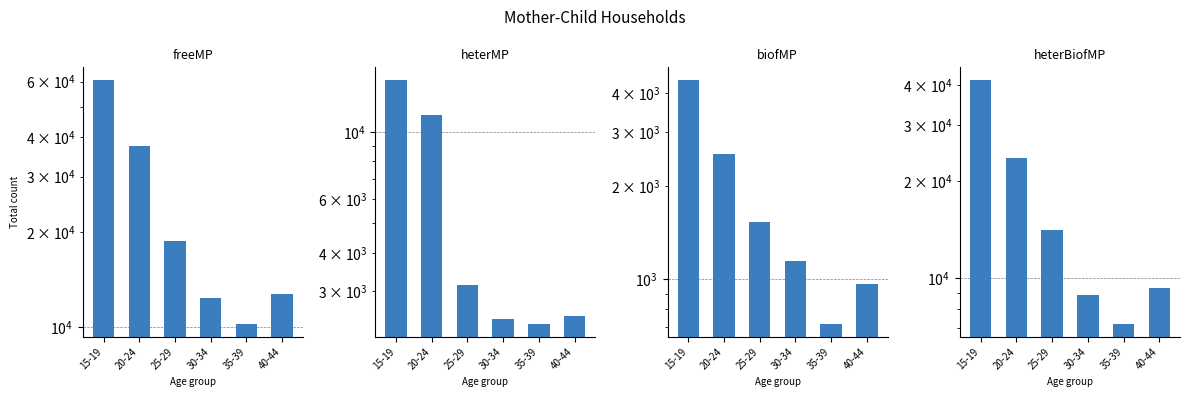

Which series has the largest range (max minus min)?

freeMP